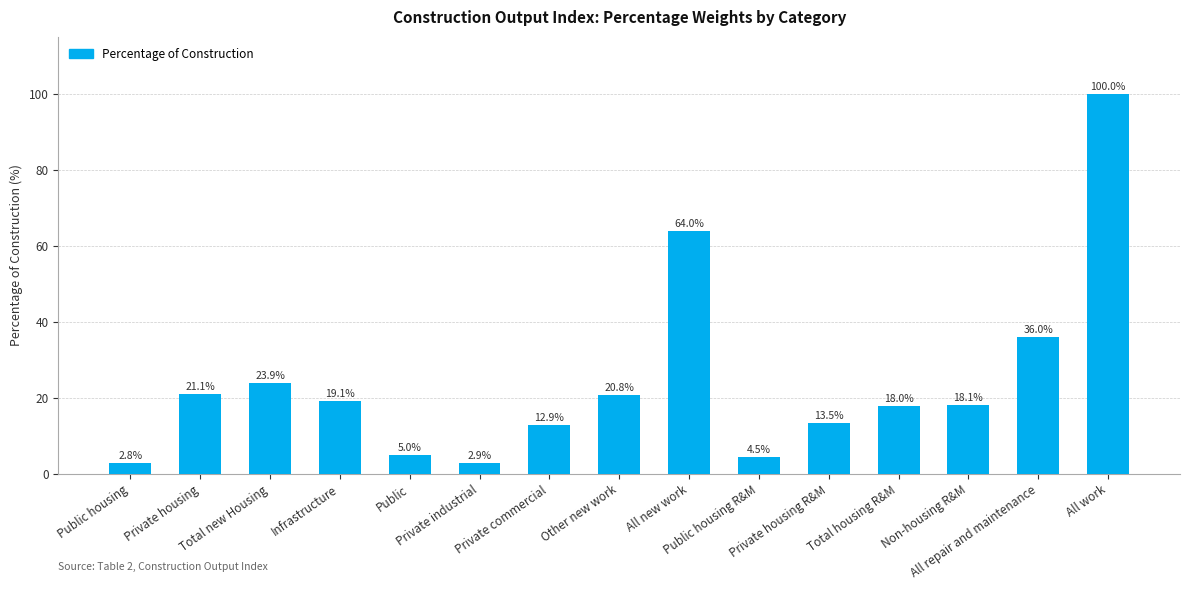

What position from the right is Public housing R&M?

6